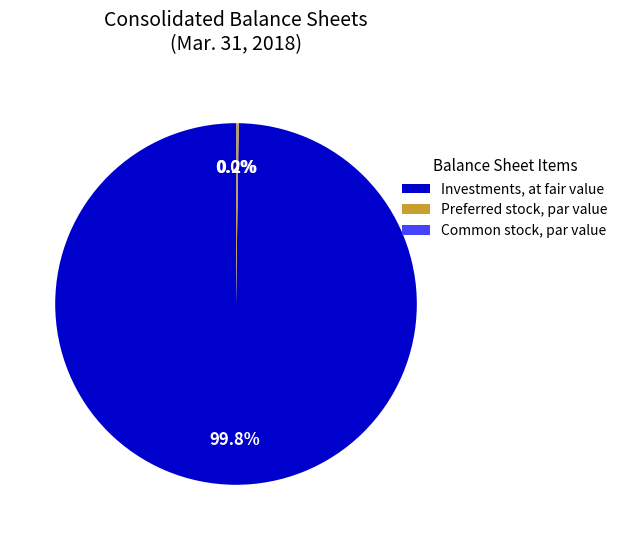

True or false: Investments, at fair value accounts for 100% of the total.

True